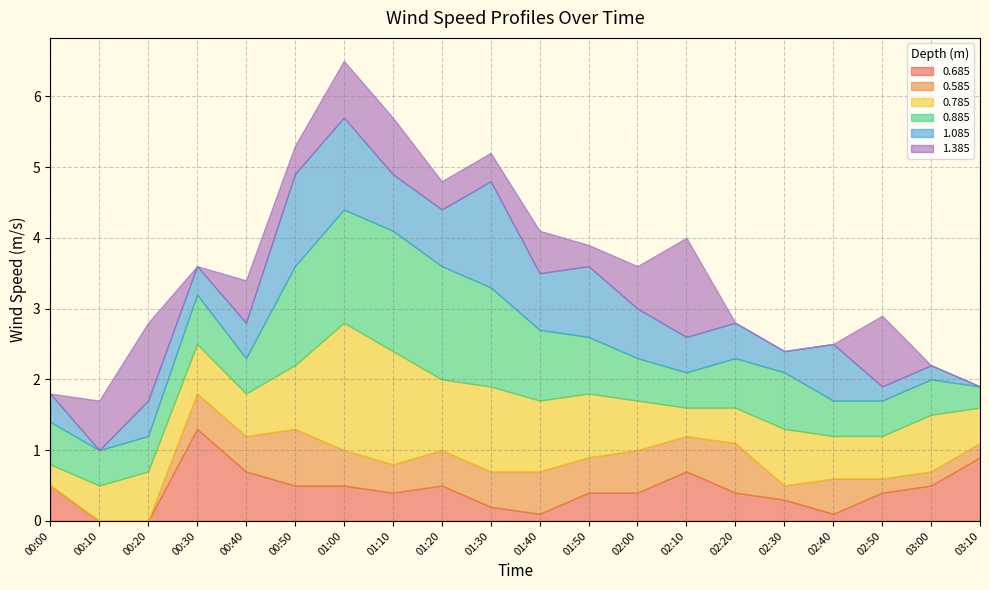

Between 02:40 and 02:50, which series saw the biggest shift?

1.385